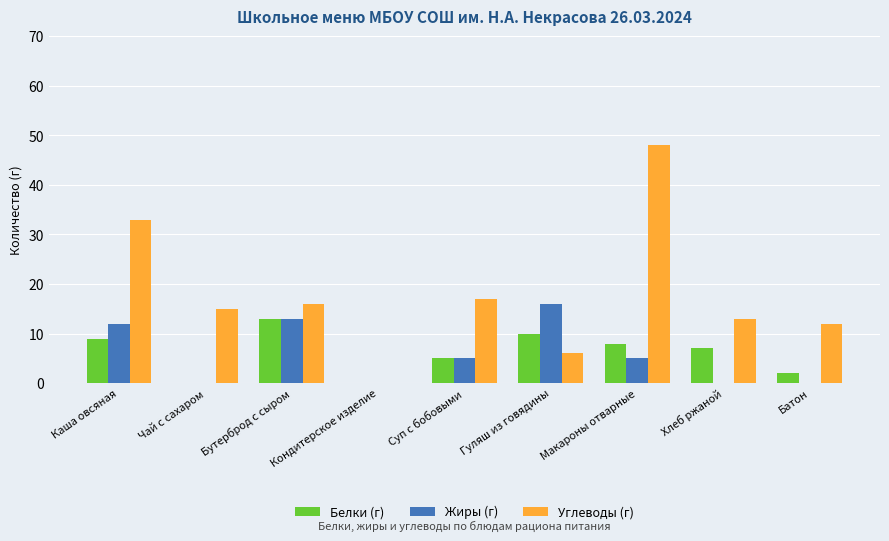

Reading right to left, list all the values displayed in this chart.

Белки (г): Батон=2	Хлеб ржаной=7	Макароны отварные=8	Гуляш из говядины=10	Суп с бобовыми=5	Кондитерское изделие=0	Бутерброд с сыром=13	Чай с сахаром=0	Каша овсяная=9
Жиры (г): Батон=0	Хлеб ржаной=0	Макароны отварные=5	Гуляш из говядины=16	Суп с бобовыми=5	Кондитерское изделие=0	Бутерброд с сыром=13	Чай с сахаром=0	Каша овсяная=12
Углеводы (г): Батон=12	Хлеб ржаной=13	Макароны отварные=48	Гуляш из говядины=6	Суп с бобовыми=17	Кондитерское изделие=0	Бутерброд с сыром=16	Чай с сахаром=15	Каша овсяная=33